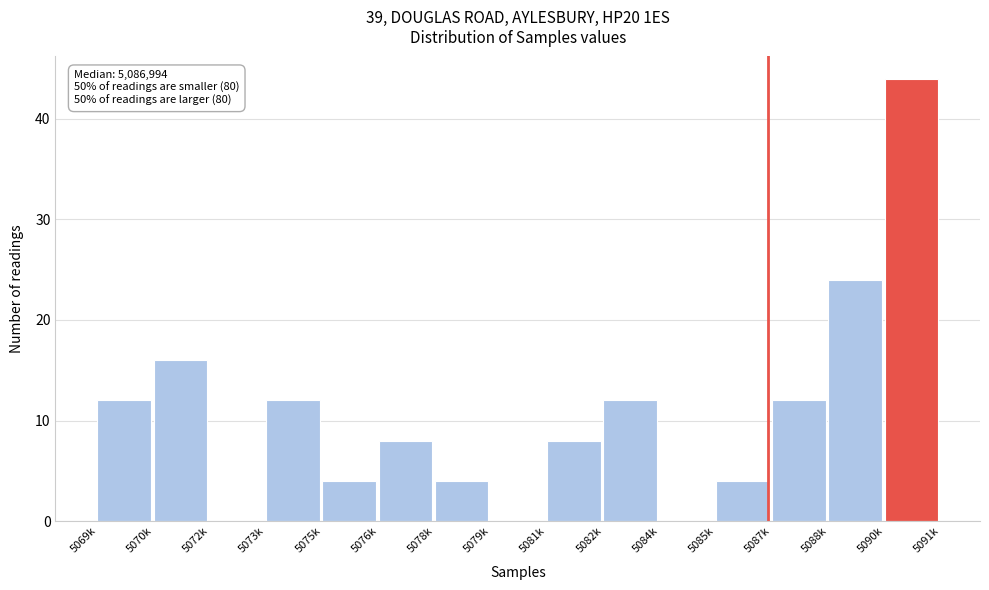

Reading left to right, transcribe all the data shown in this chart.

5069k=12	5070k=16	5072k=0	5073k=12	5075k=4	5076k=8	5078k=4	5079k=0	5081k=8	5082k=12	5084k=0	5085k=4	5087k=12	5088k=24	5090k=44